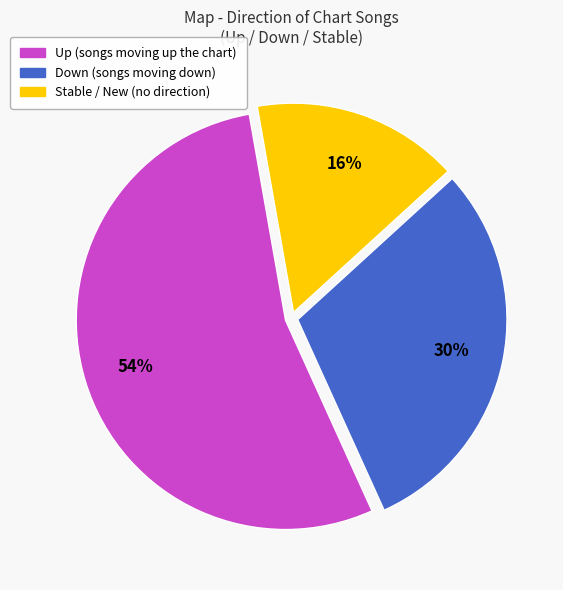

To the nearest percent, what is the difference between the largest and smallest slice percentages?

38%